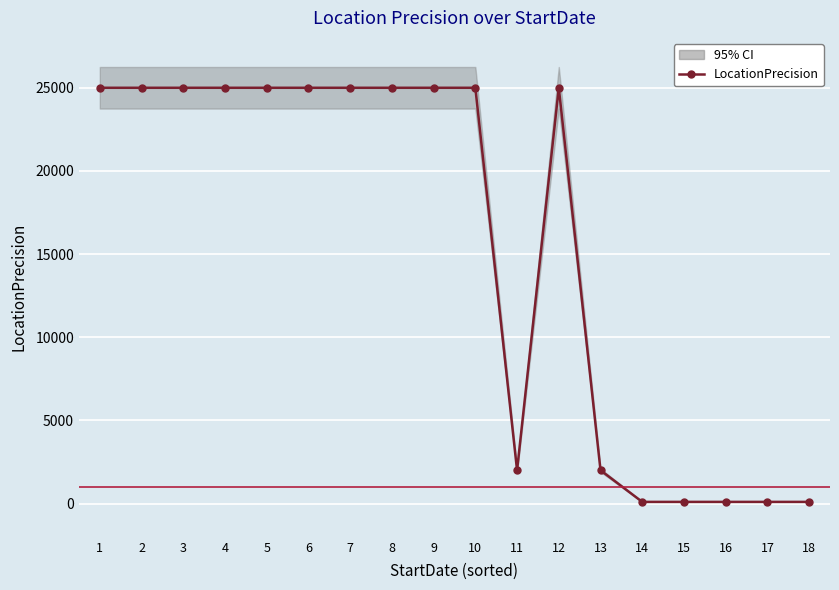

Reading left to right, list all the values displayed in this chart.

25000	25000	25000	25000	25000	25000	25000	25000	25000	25000	2000	25000	2000	100	100	100	100	100